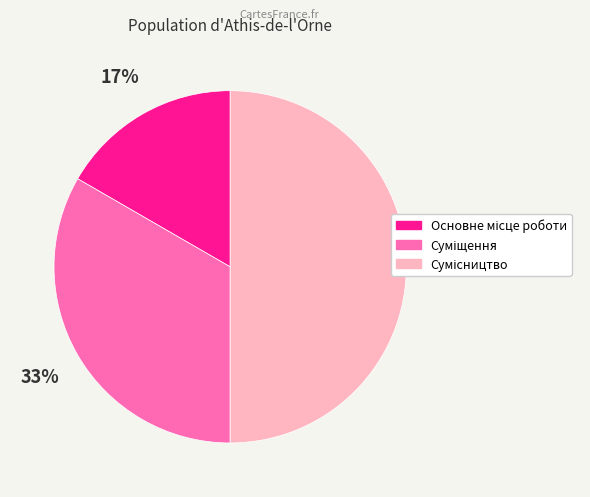

To the nearest percent, what is the average slice percentage?

33%